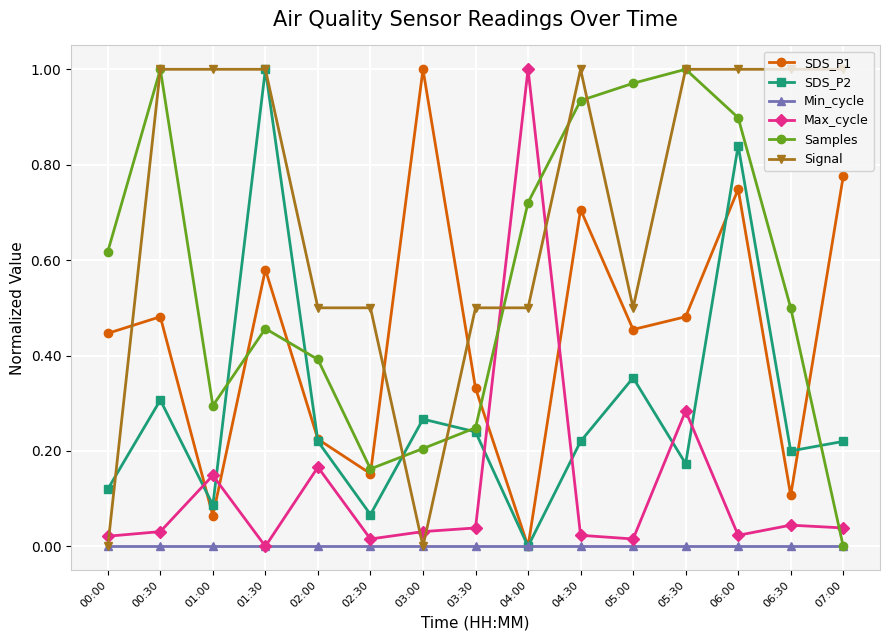

Which series changed the most between 00:30 and 04:00?

Max_cycle